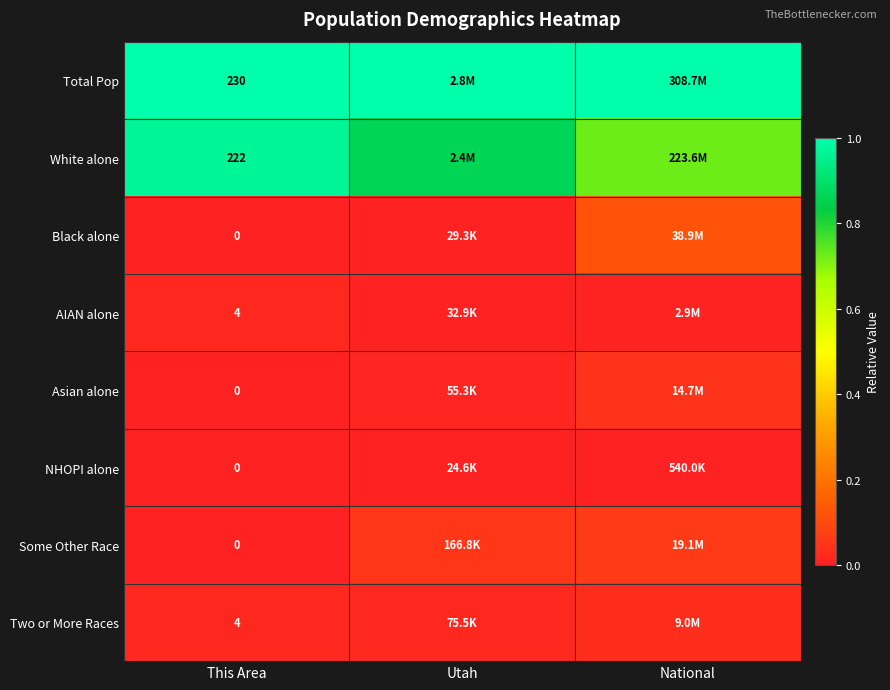

List the series in order of their peak value, lowest first.

NHOPI alone, AIAN alone, Two or More Races, Asian alone, Some Other Race, Black alone, White alone, Total Pop